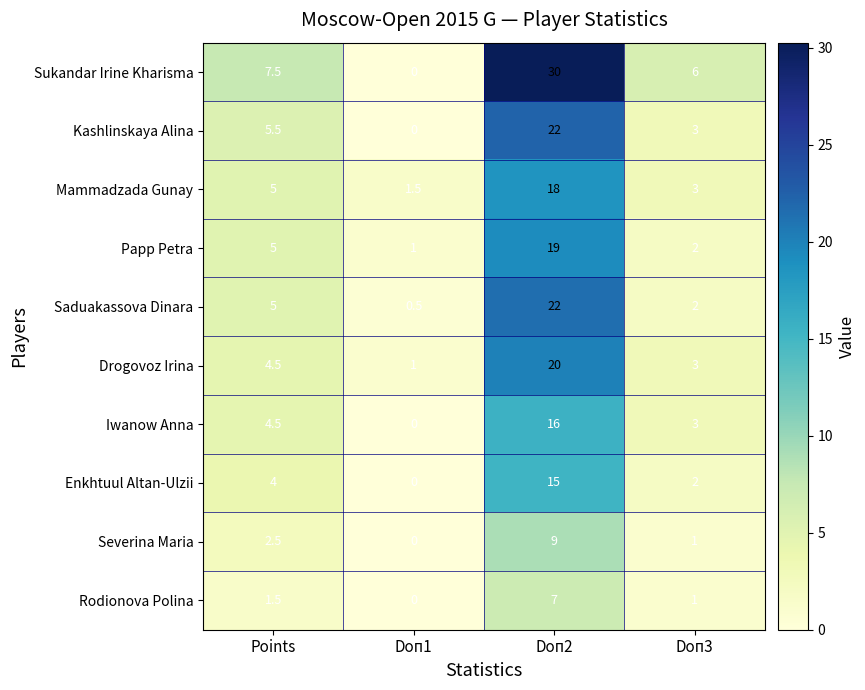

What is the approximate value of Mammadzada Gunay at Points?

5.0